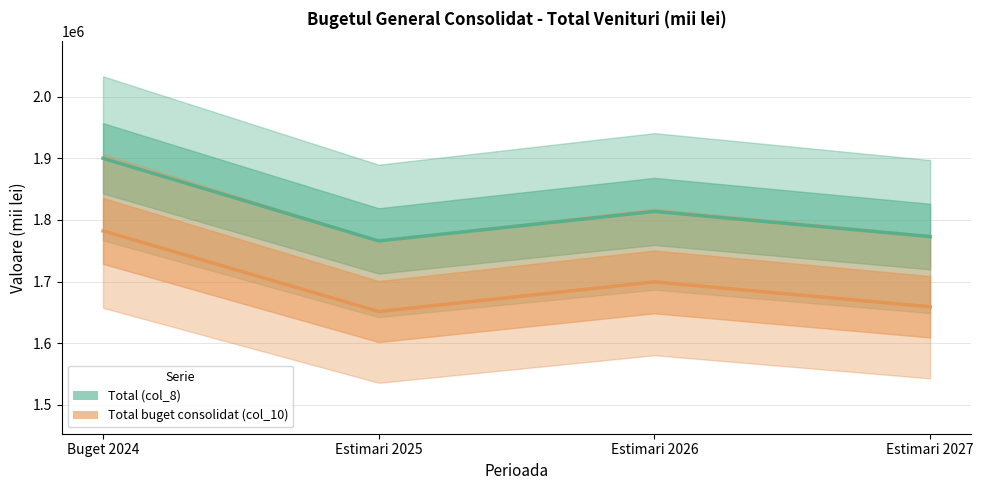

What is the label of the 2nd point from the left?

Estimari 2025